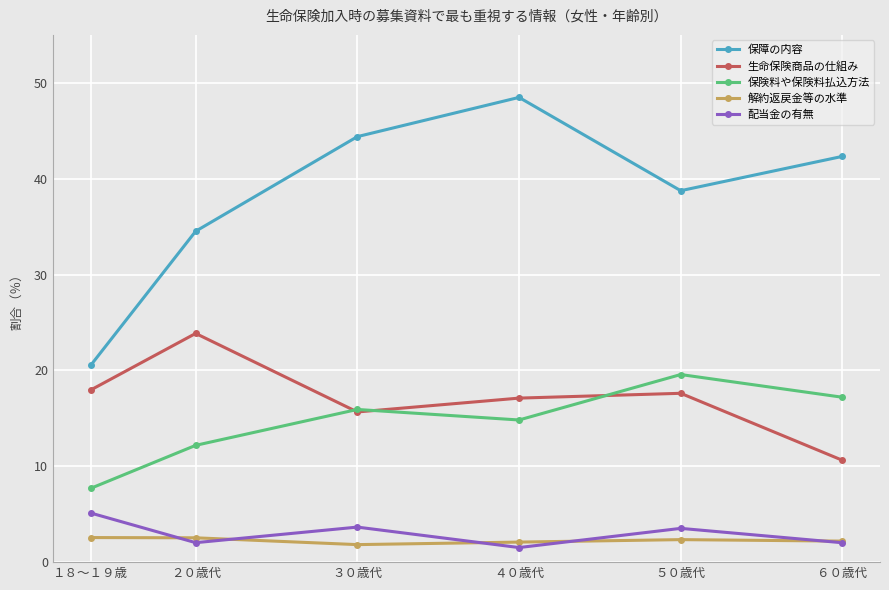

Which category has the lowest value in the 保険料や保険料払込方法 series?

１８～１９歳